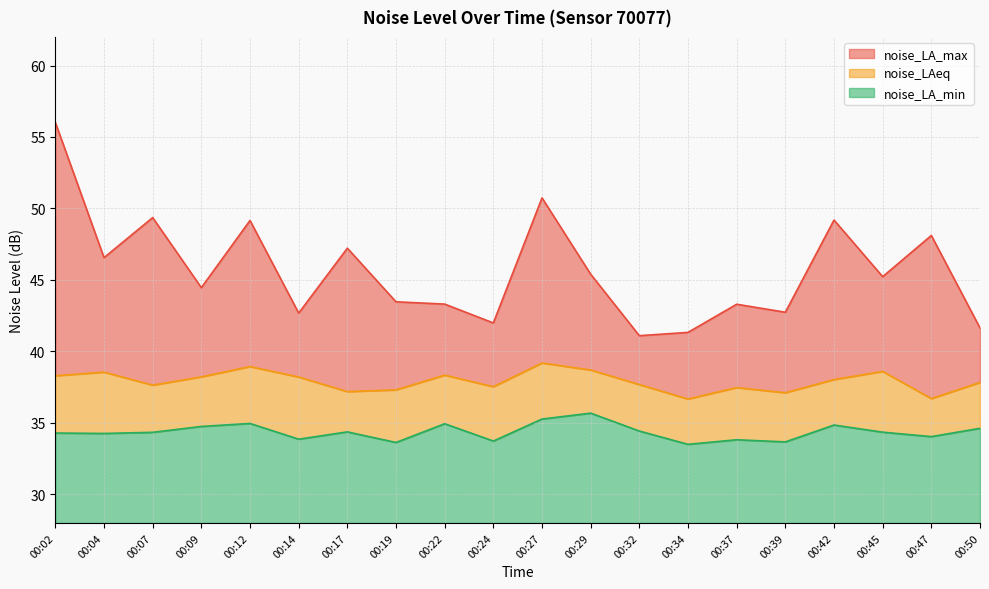

True or false: noise_LA_max and noise_LA_min cross at least once.

False